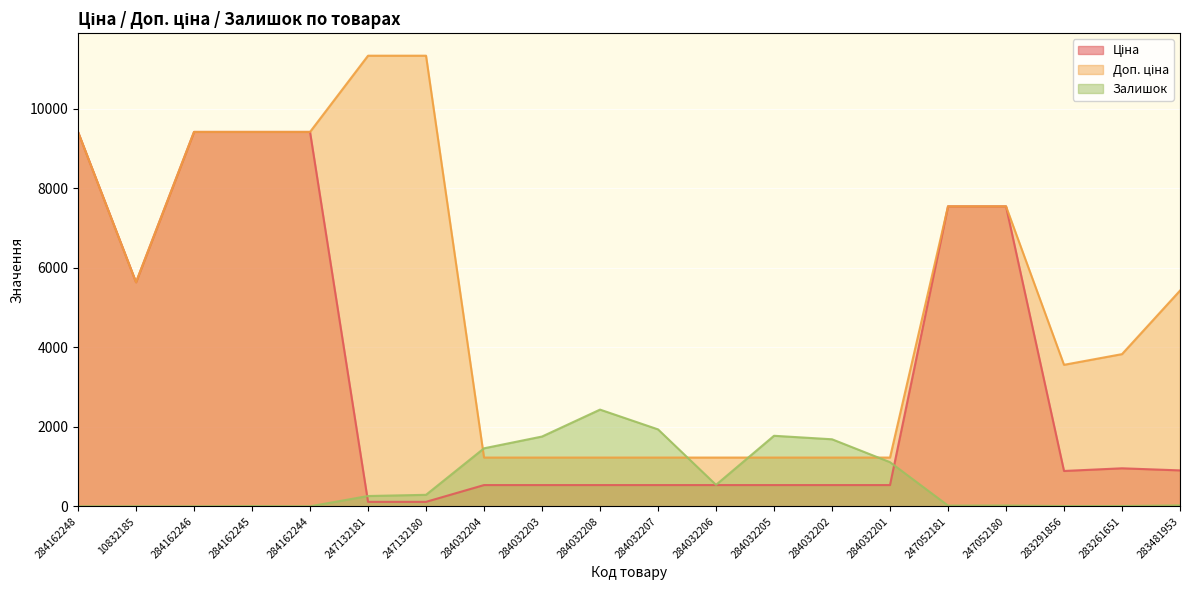

What is the maximum value for Доп. ціна?

11334.0